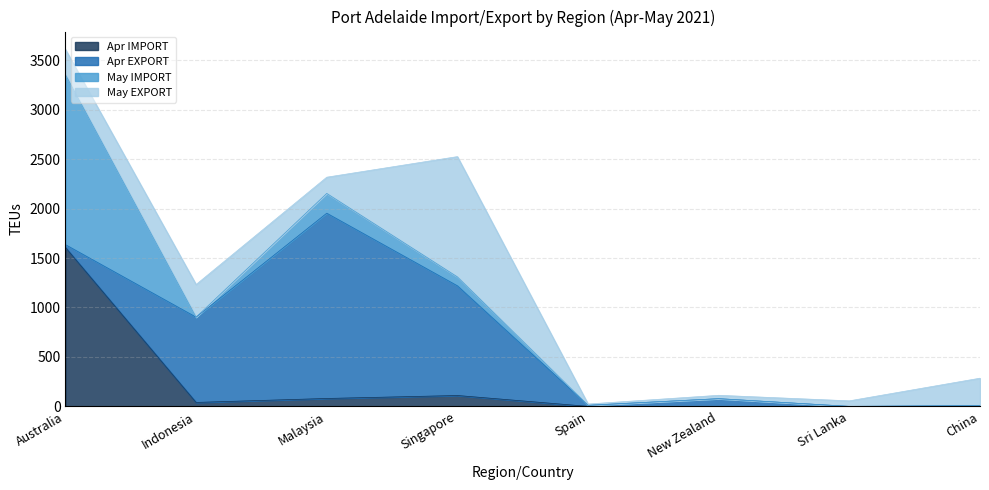

How many values in Apr IMPORT are above zero?

4